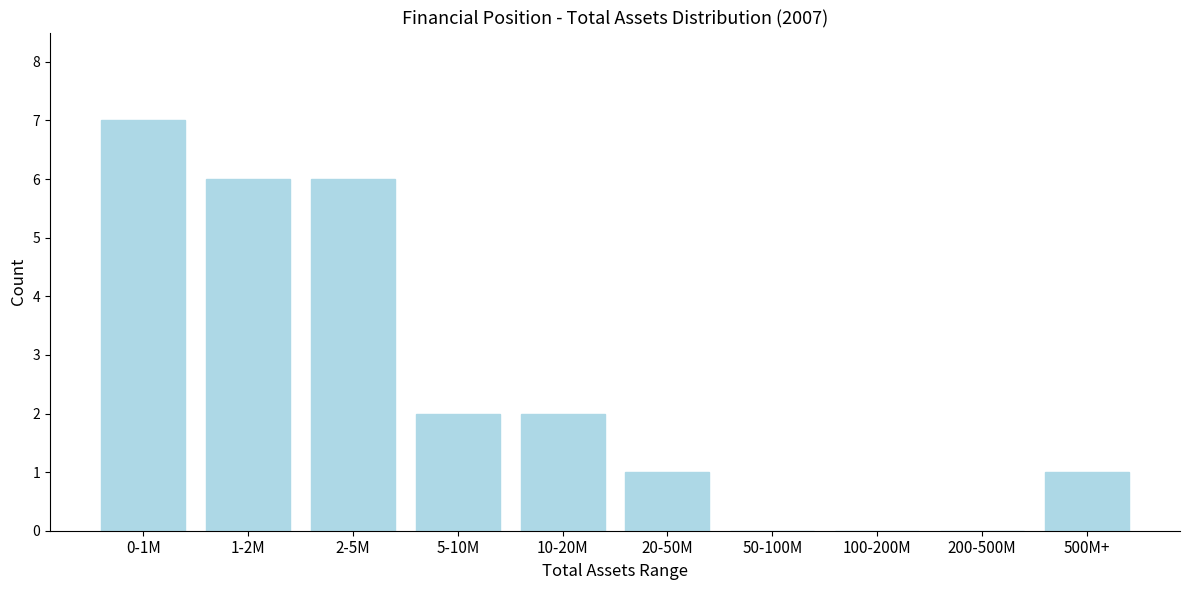

Reading right to left, what are all the values shown in this chart?

500M+=1	200-500M=0	100-200M=0	50-100M=0	20-50M=1	10-20M=2	5-10M=2	2-5M=6	1-2M=6	0-1M=7